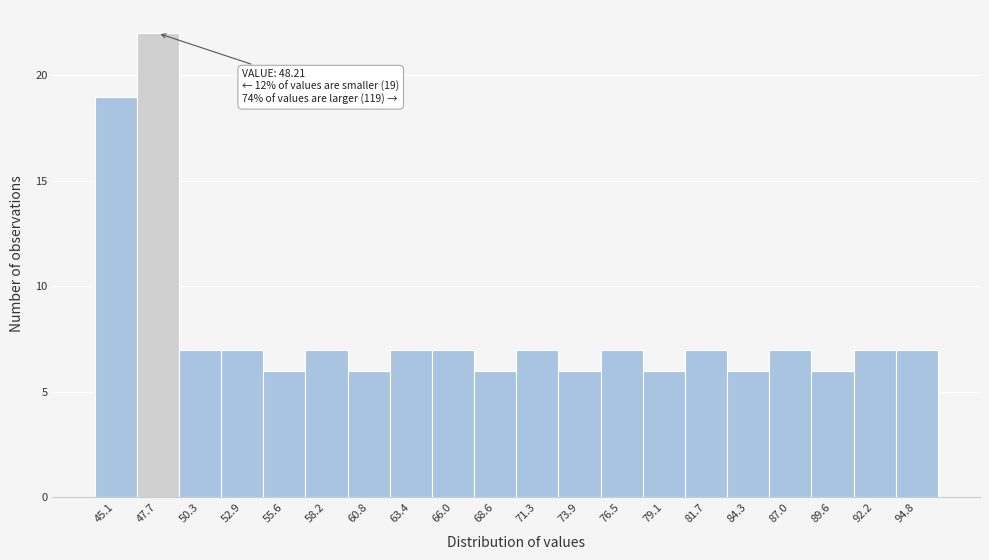

Which range on the x-axis has the tallest bar?

46.5 to 49.0